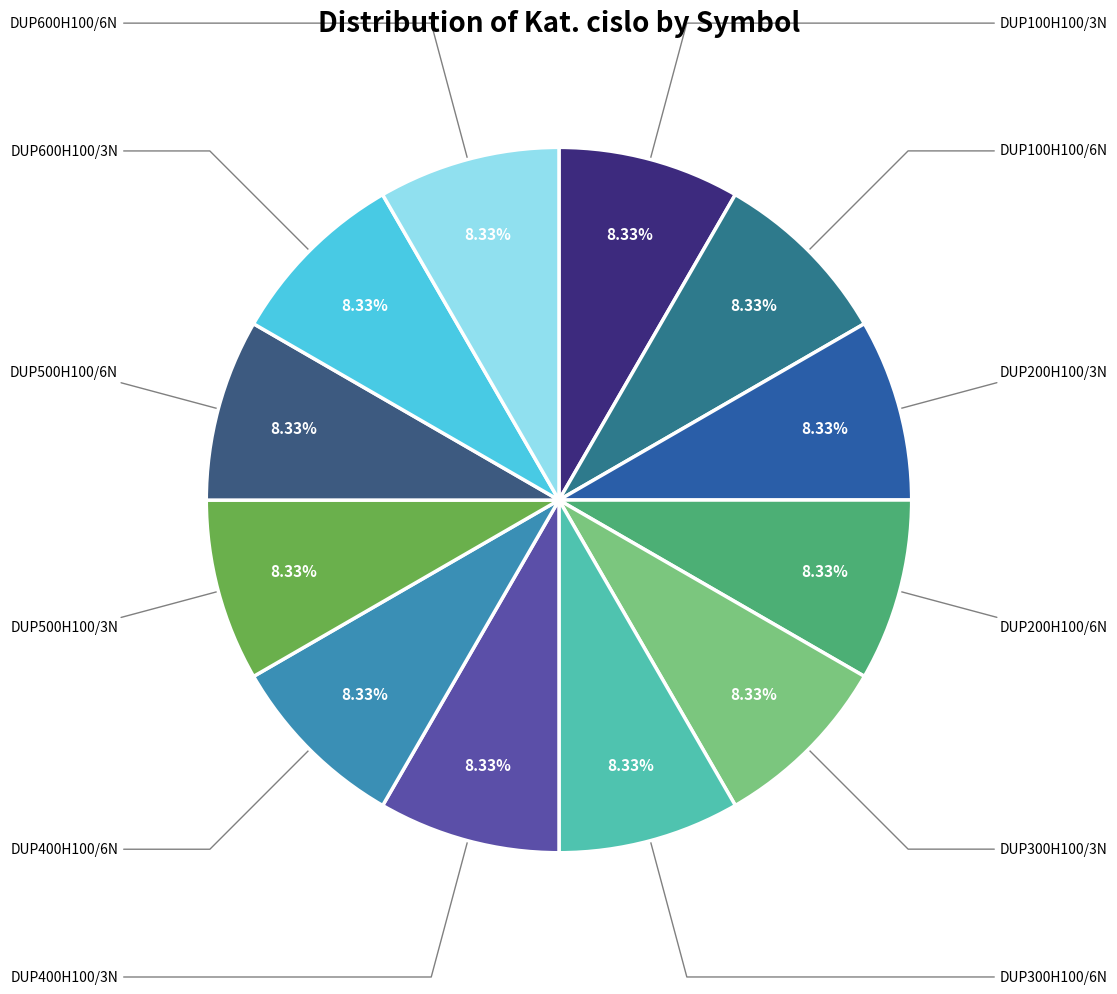

Rank the categories by value from lowest to highest.

DUP100H100/3N, DUP200H100/3N, DUP300H100/3N, DUP400H100/3N, DUP500H100/3N, DUP600H100/3N, DUP100H100/6N, DUP200H100/6N, DUP300H100/6N, DUP400H100/6N, DUP500H100/6N, DUP600H100/6N